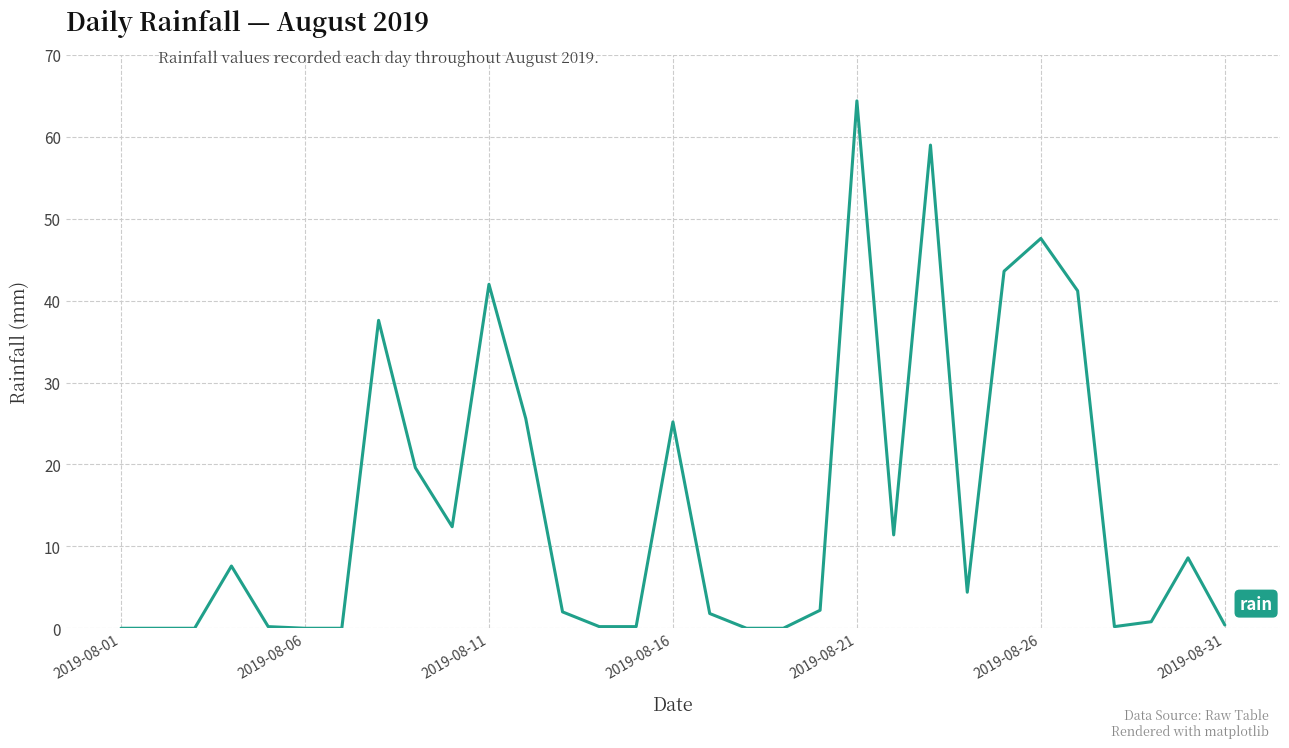

What is the greatest value displayed?

64.4